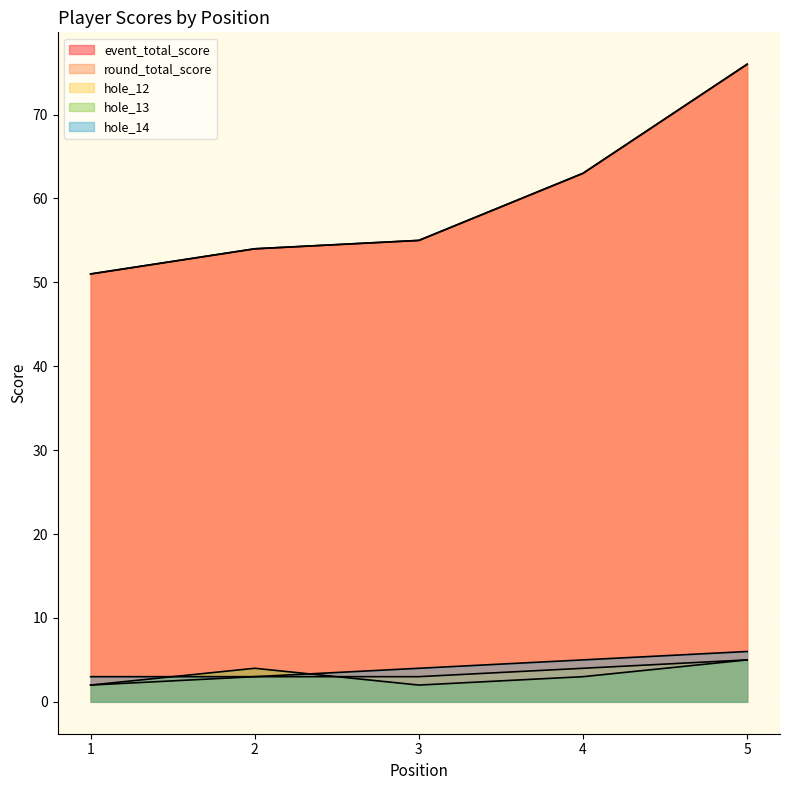

Which series has the largest range (max minus min)?

event_total_score